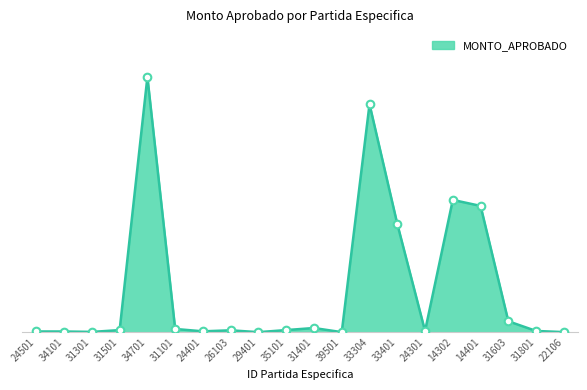

Does the chart have visible grid lines?

No